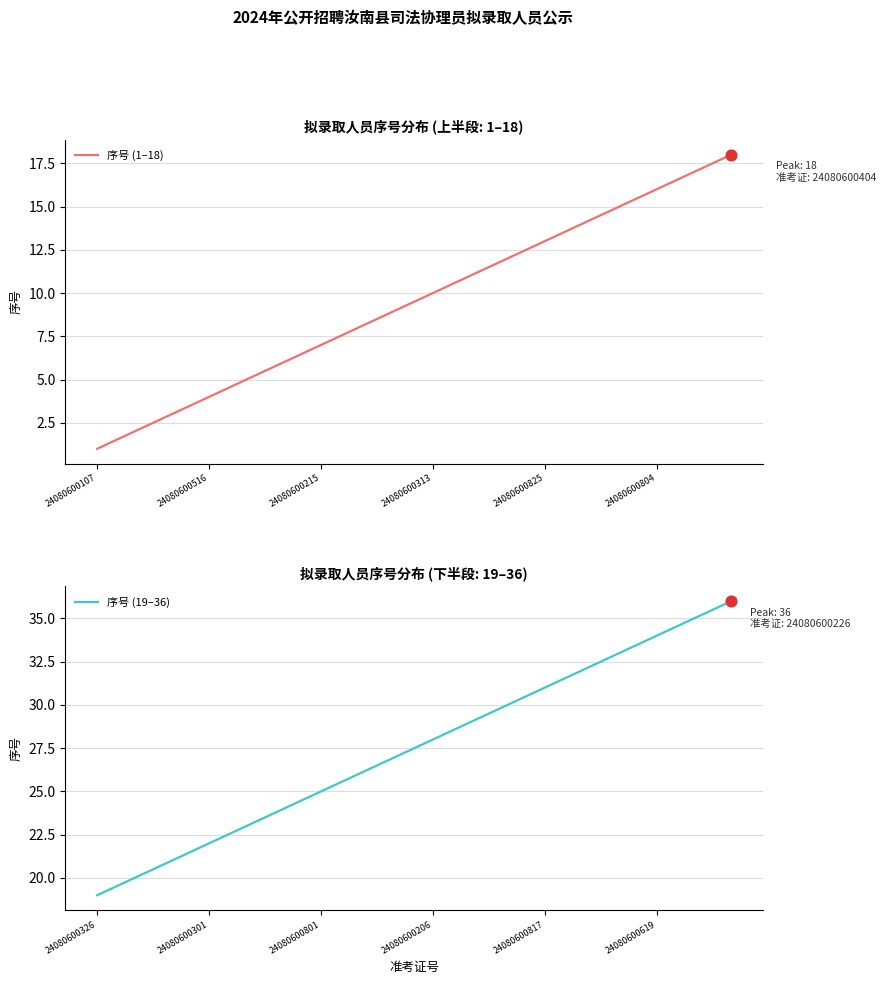

Which series has the largest Y range (max minus min)?

序号 (1–18)